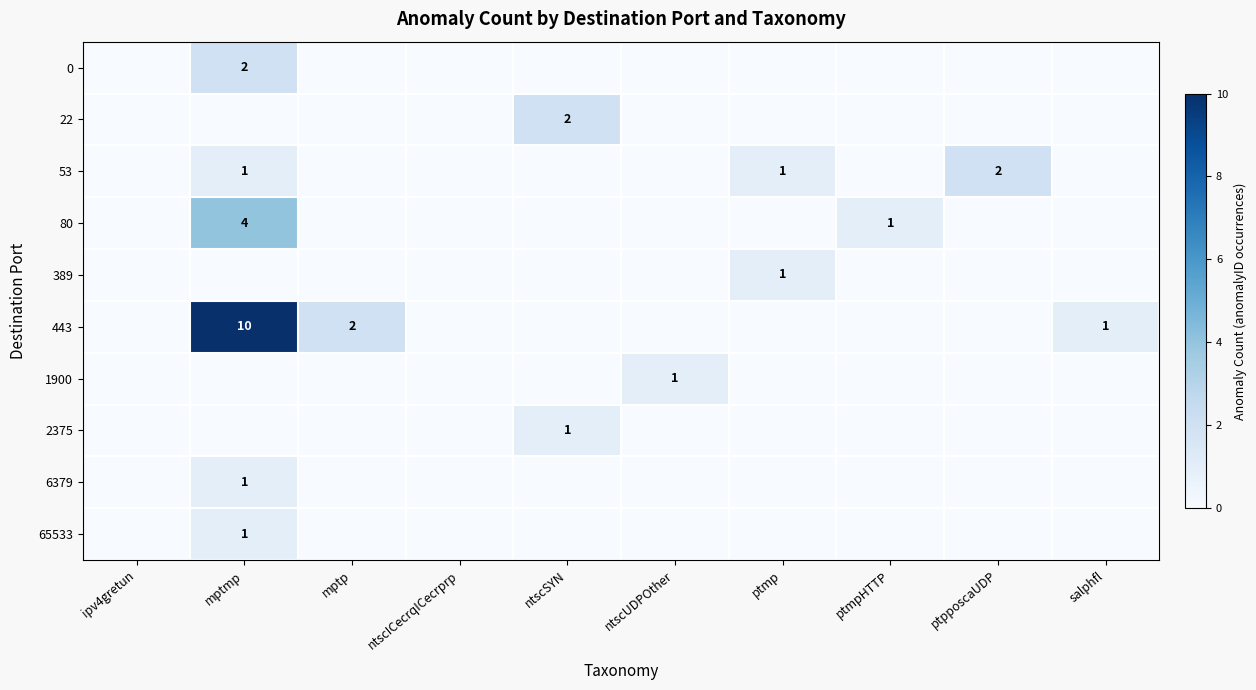

How many distinct data groups are displayed?

10